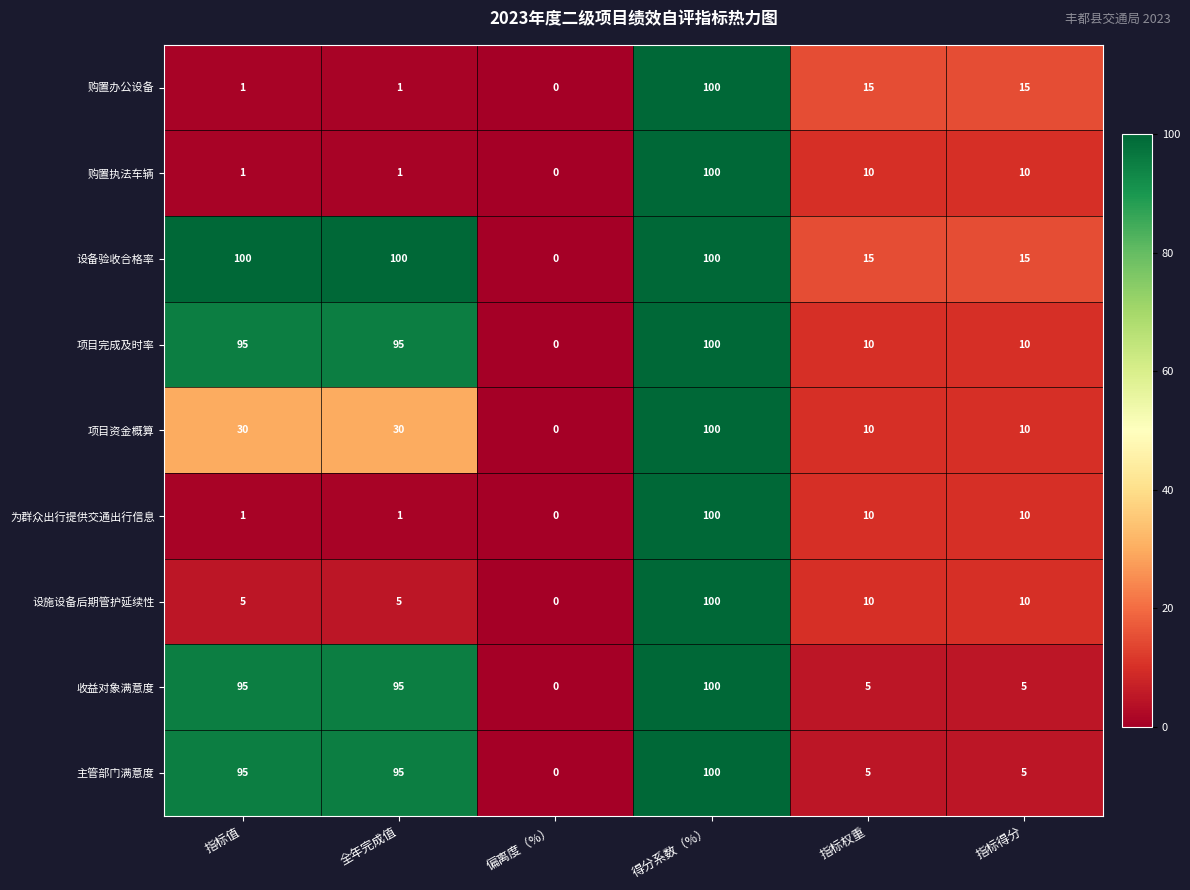

Count the number of data series in this chart.

9